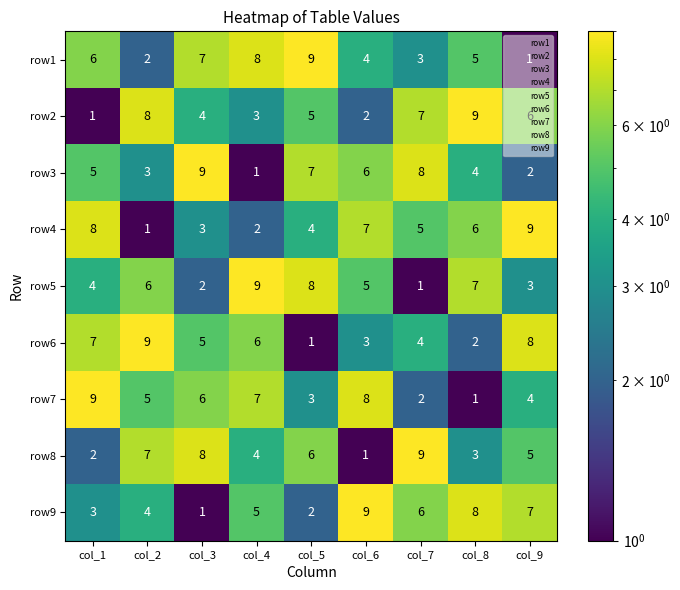

Which series changed the most between col_5 and col_9?

row1